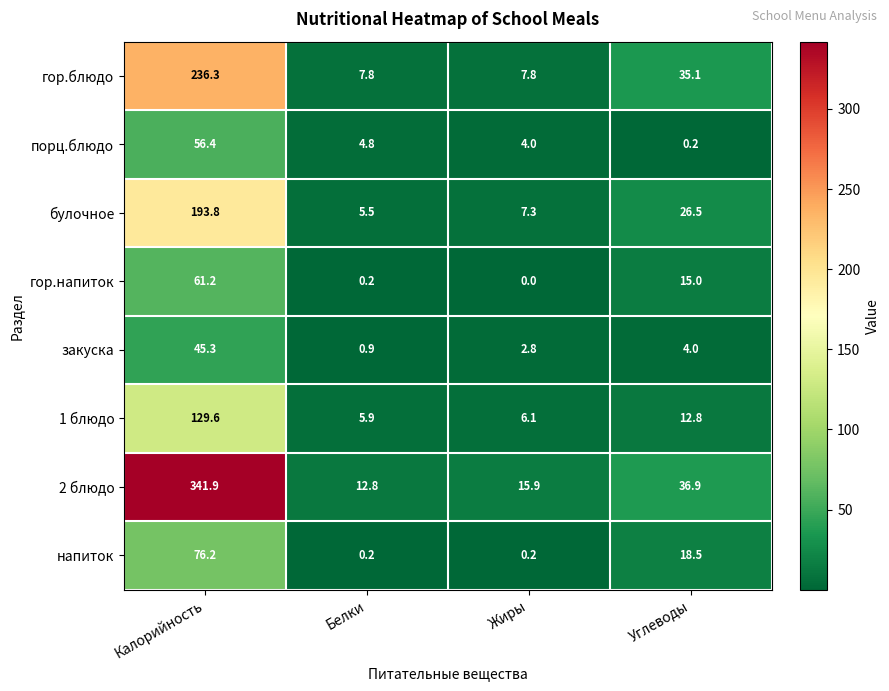

Count the number of categories in the chart.

4